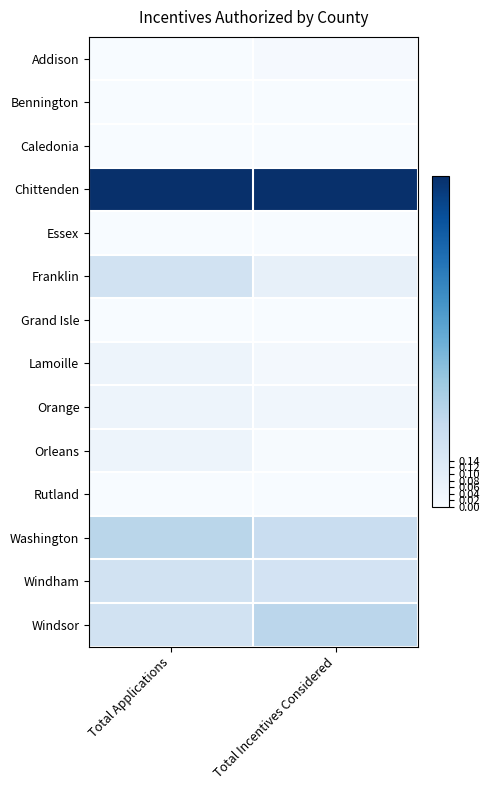

Reading left to right, extract all data points from this chart.

Addison: Total Applications=0.0	Total Incentives Considered=0.0
Bennington: Total Applications=0.0	Total Incentives Considered=0.0
Caledonia: Total Applications=0.0	Total Incentives Considered=0.0
Chittenden: Total Applications=1.0	Total Incentives Considered=1.0
Essex: Total Applications=0.0	Total Incentives Considered=0.0
Franklin: Total Applications=0.2	Total Incentives Considered=0.1
Grand Isle: Total Applications=0.0	Total Incentives Considered=0.0
Lamoille: Total Applications=0.0	Total Incentives Considered=0.0
Orange: Total Applications=0.0	Total Incentives Considered=0.0
Orleans: Total Applications=0.0	Total Incentives Considered=0.0
Rutland: Total Applications=0.0	Total Incentives Considered=0.0
Washington: Total Applications=0.3	Total Incentives Considered=0.2
Windham: Total Applications=0.2	Total Incentives Considered=0.2
Windsor: Total Applications=0.2	Total Incentives Considered=0.3